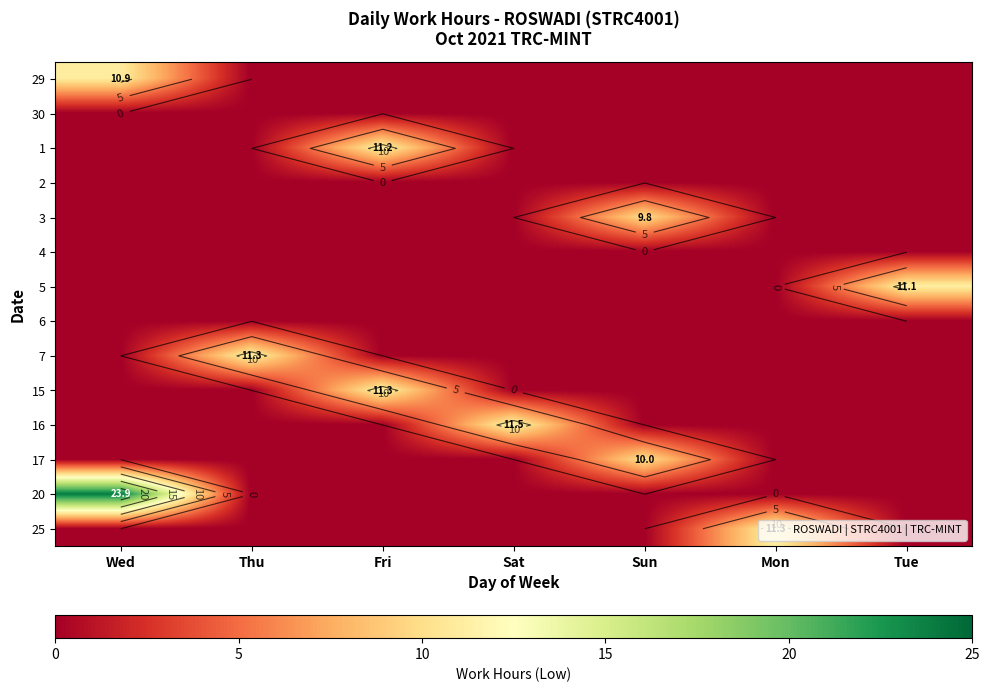

The value of 17 at Thu is 0.0. True or false?

True